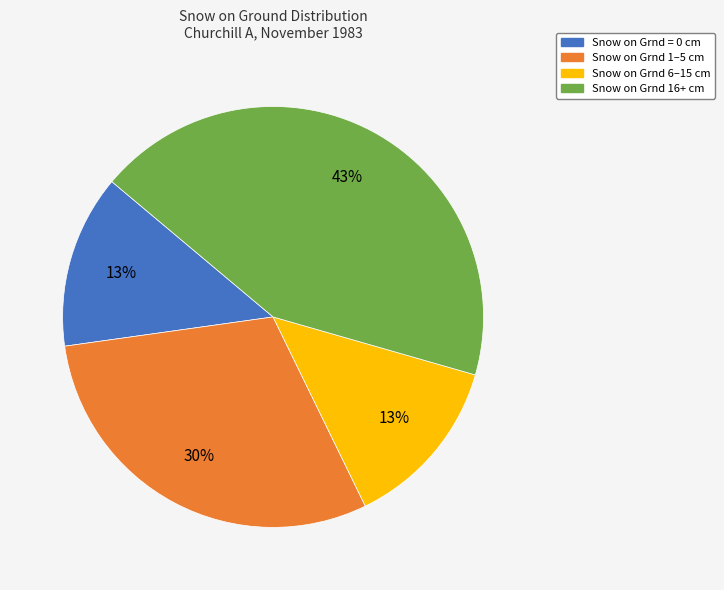

Is there any slice that represents more than half of the pie?

No